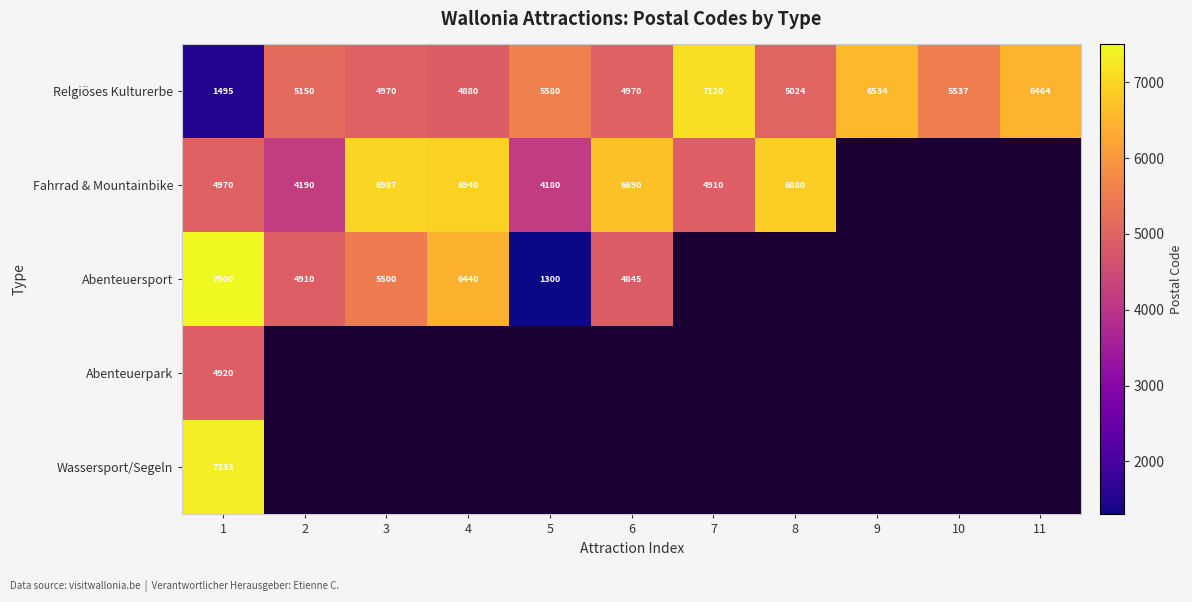

True or false: Relgiöses Kulturerbe has a value of 5150 at 2.

True